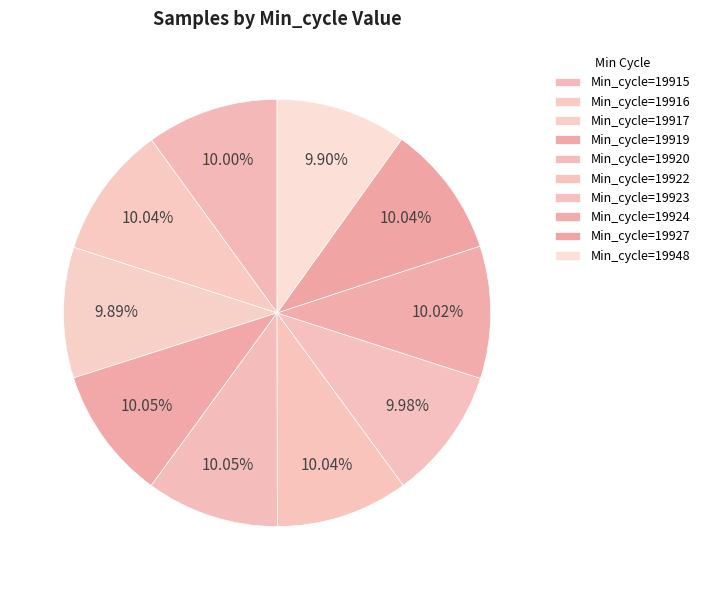

Which slice is the largest?

Min_cycle=19919